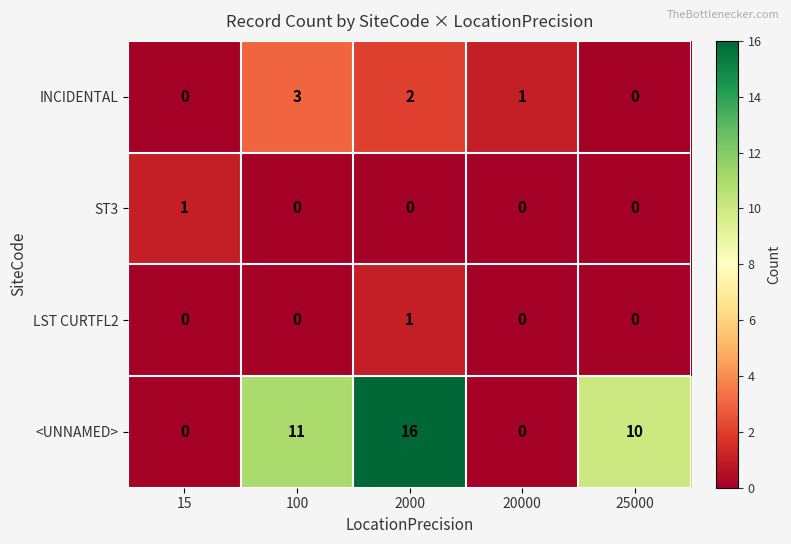

Reading right to left, extract all data points from this chart.

INCIDENTAL: 25000=0	20000=1	2000=2	100=3	15=0
ST3: 25000=0	20000=0	2000=0	100=0	15=1
LST CURTFL2: 25000=0	20000=0	2000=1	100=0	15=0
<UNNAMED>: 25000=10	20000=0	2000=16	100=11	15=0